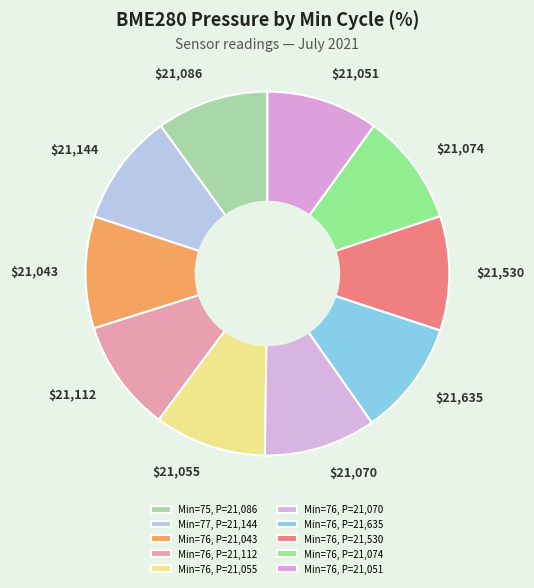

Does $21,074 represent more than half of the total?

No